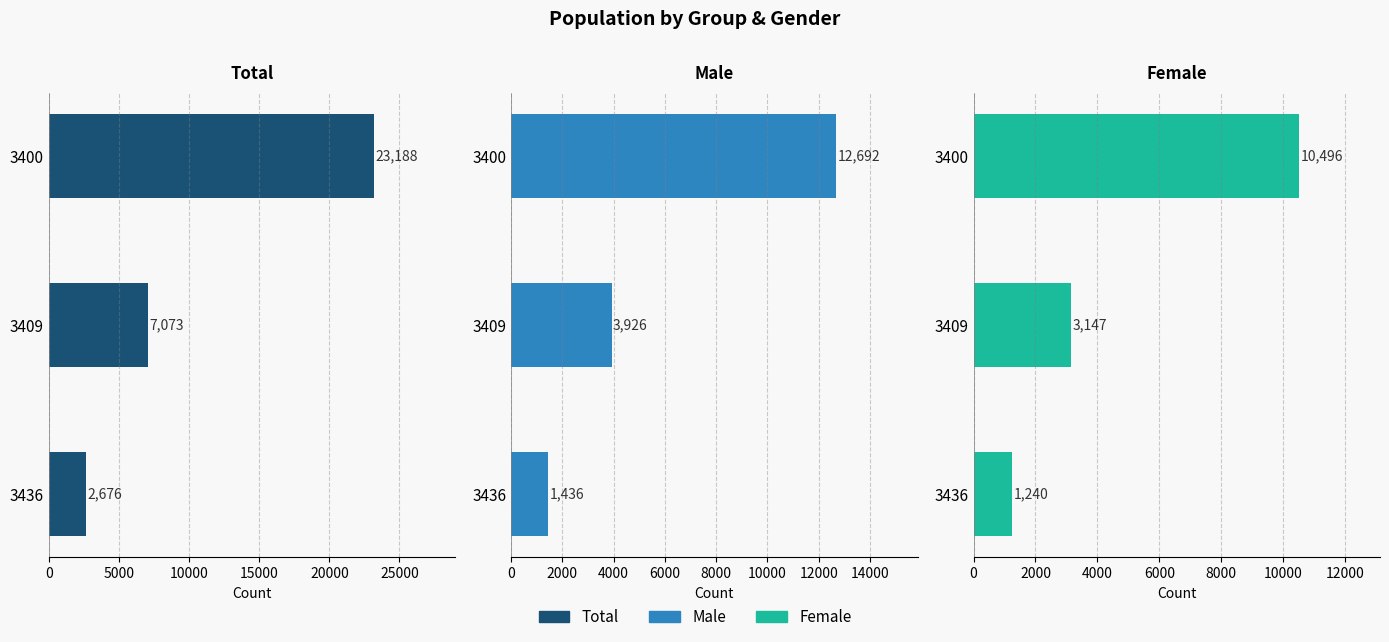

True or false: Male has a value of 6531 at 3409.

False